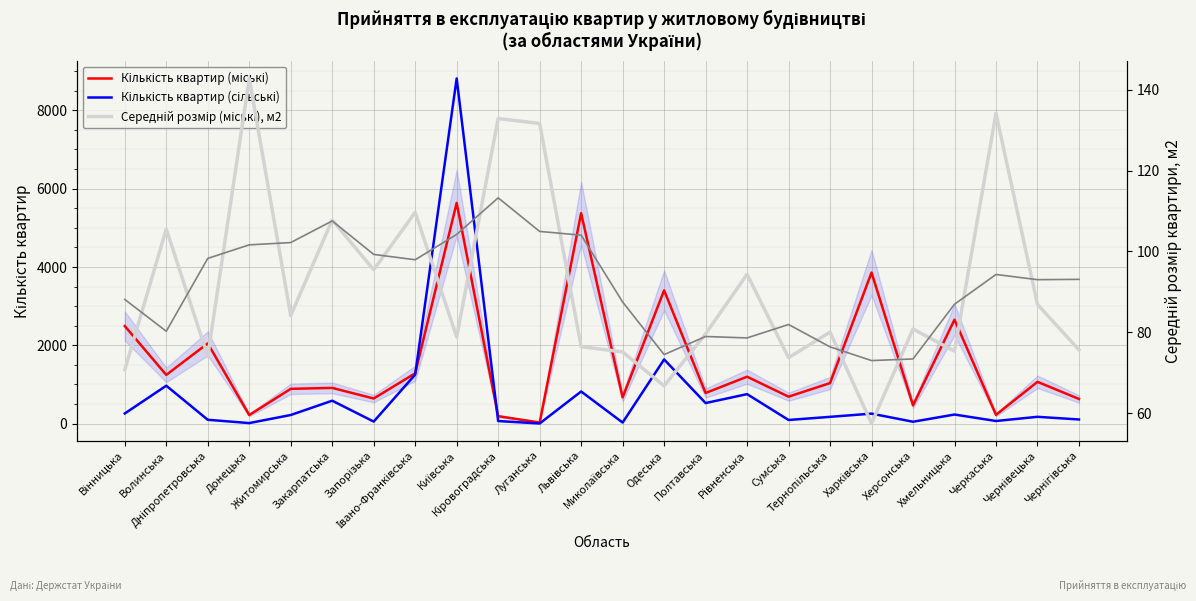

What is the difference between the second highest and second lowest values in the Середній розмір (міські), м2 series?

67.5